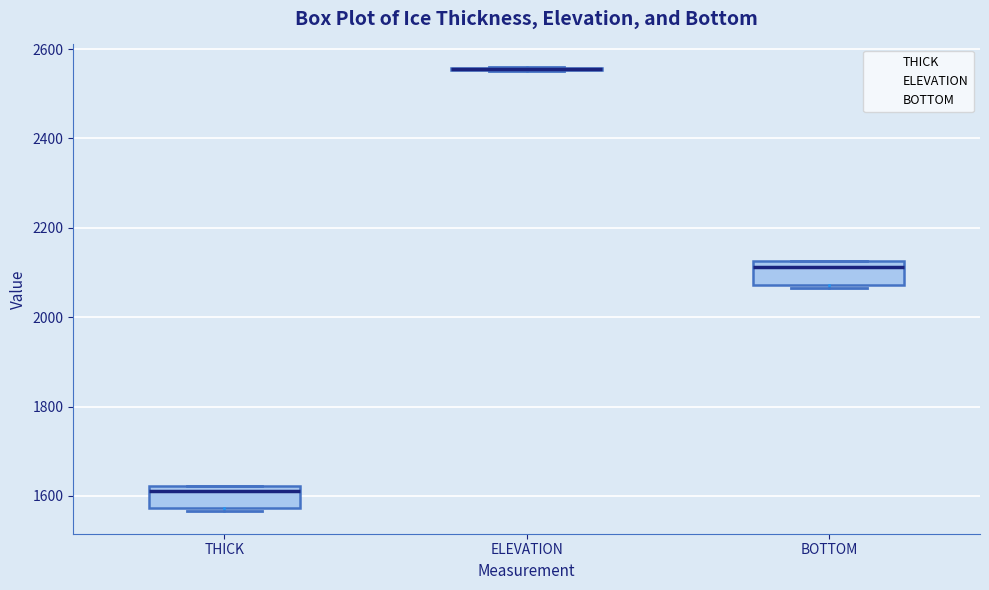

Where is the lower edge of the box for THICK on the y-axis? The values are not printed on the chart, so give them approximately, as read against the axis.

1580